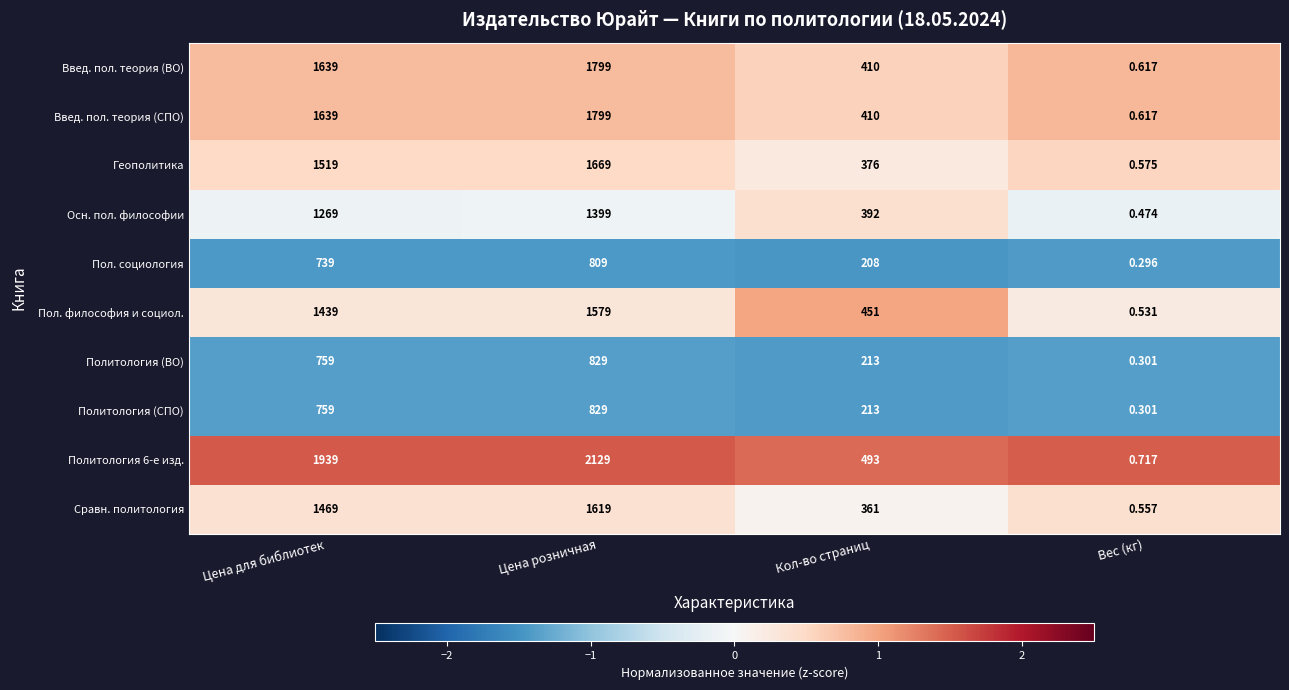

Which category has the highest value across all series?

Цена розничная